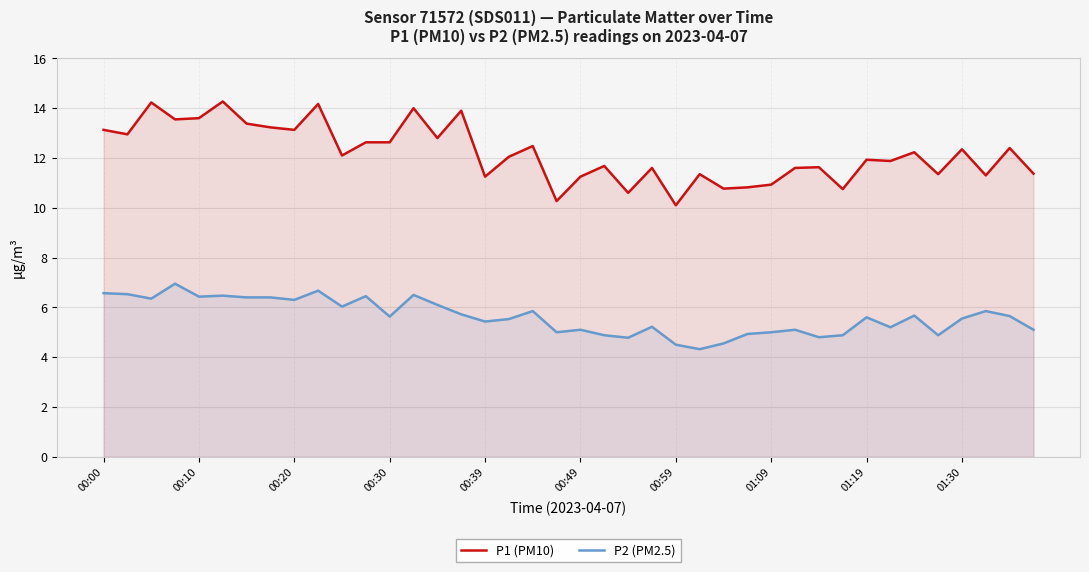

What position from the left is 10?

11